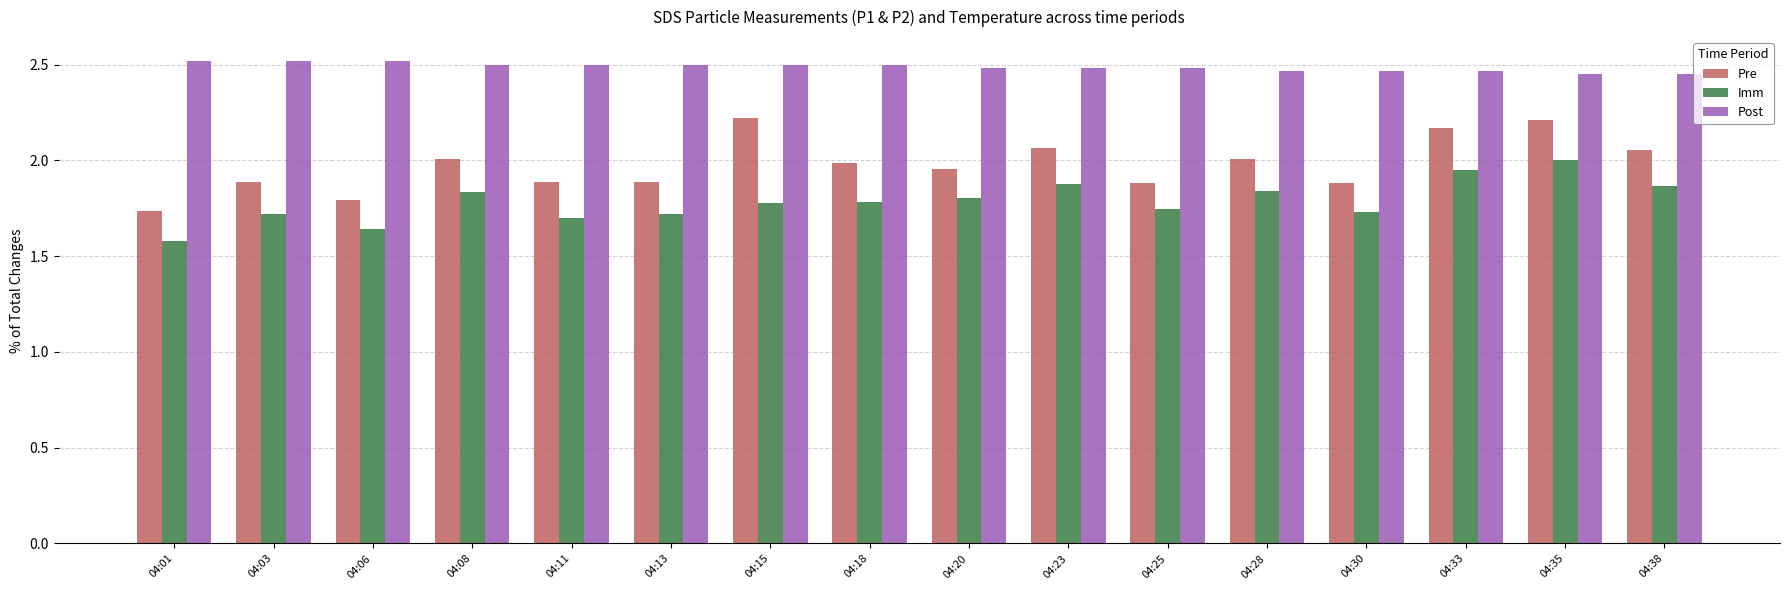

Which series has the largest total across all categories?

Post